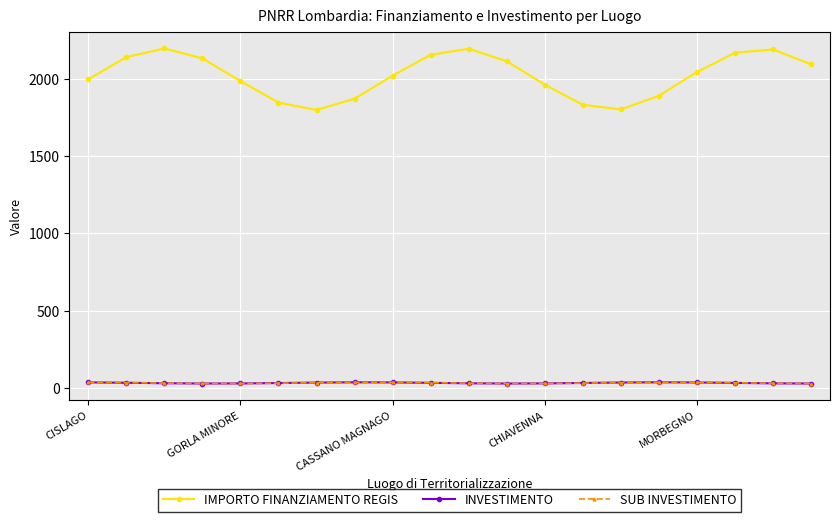

Which series has the largest range (max minus min)?

IMPORTO FINANZIAMENTO REGIS